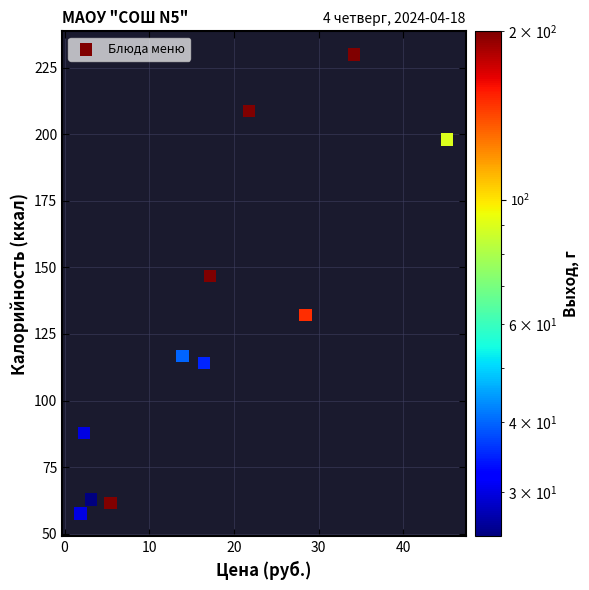

What Y value in the scatter plot is closest to 143?

146.8